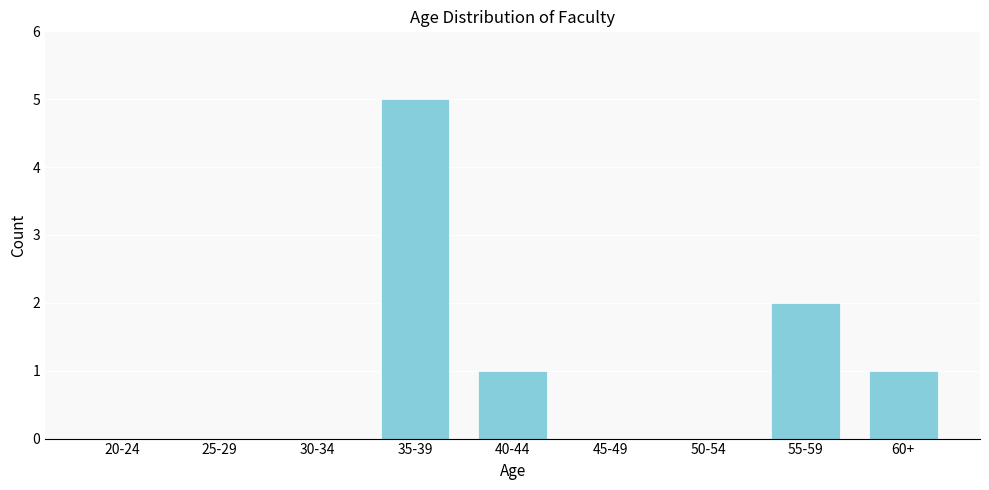

Reading left to right, list all the values displayed in this chart.

20-24=0	25-29=0	30-34=0	35-39=5	40-44=1	45-49=0	50-54=0	55-59=2	60+=1